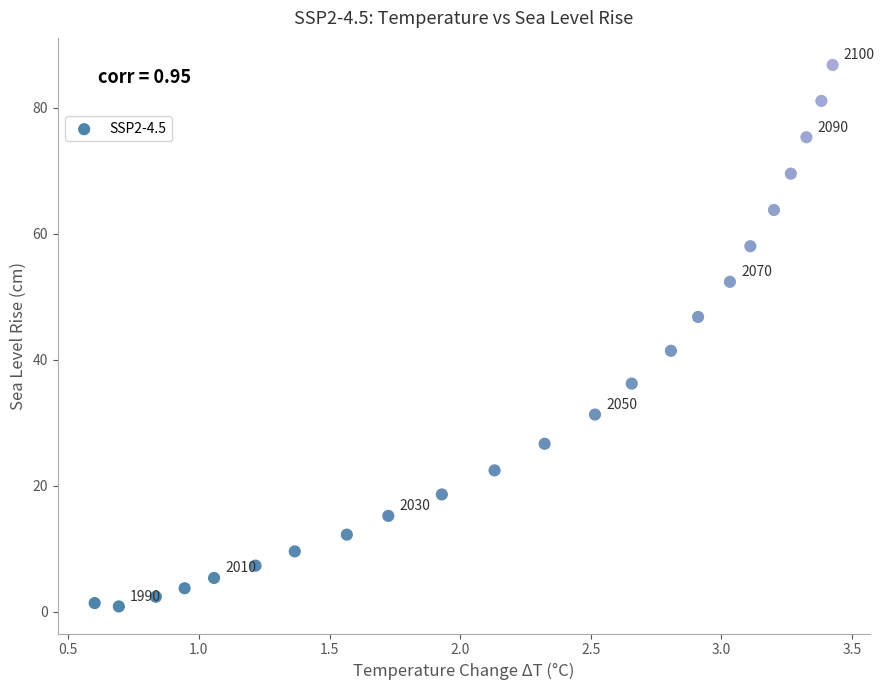

What Y value in the scatter plot is closest to 43?

41.4